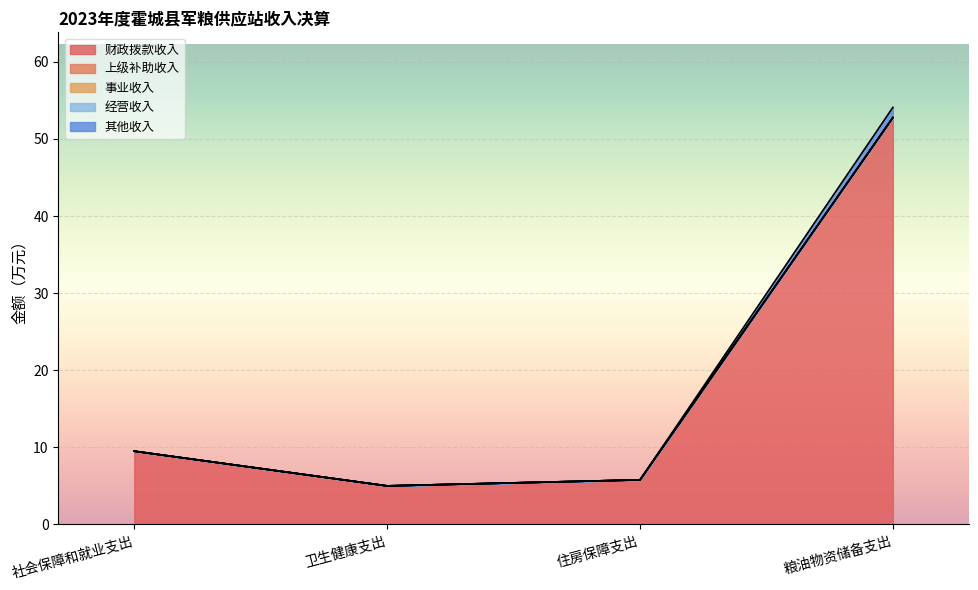

What is the sum of all 其他收入 values?

1.3